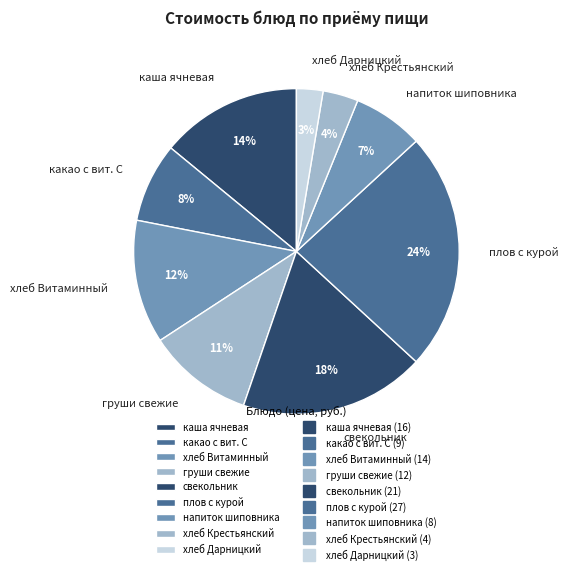

What percentage is the свекольник slice, to the nearest percent?

18%